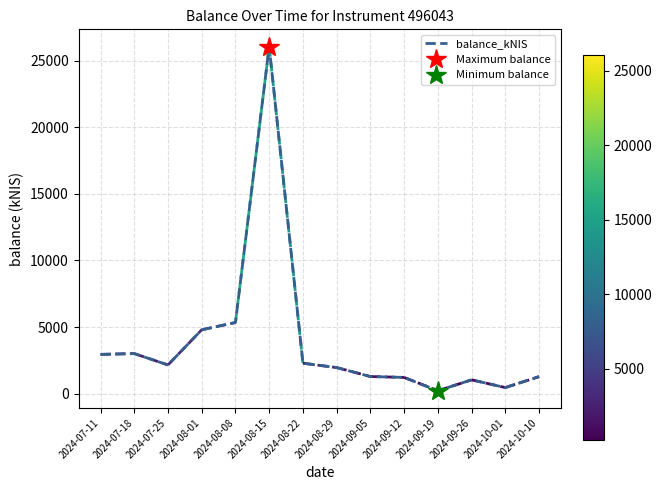

Rank the categories by value from highest to lowest.

2024-08-15, 2024-08-08, 2024-08-01, 2024-07-18, 2024-07-11, 2024-08-22, 2024-07-25, 2024-08-29, 2024-09-05, 2024-10-10, 2024-09-12, 2024-09-26, 2024-10-01, 2024-09-19